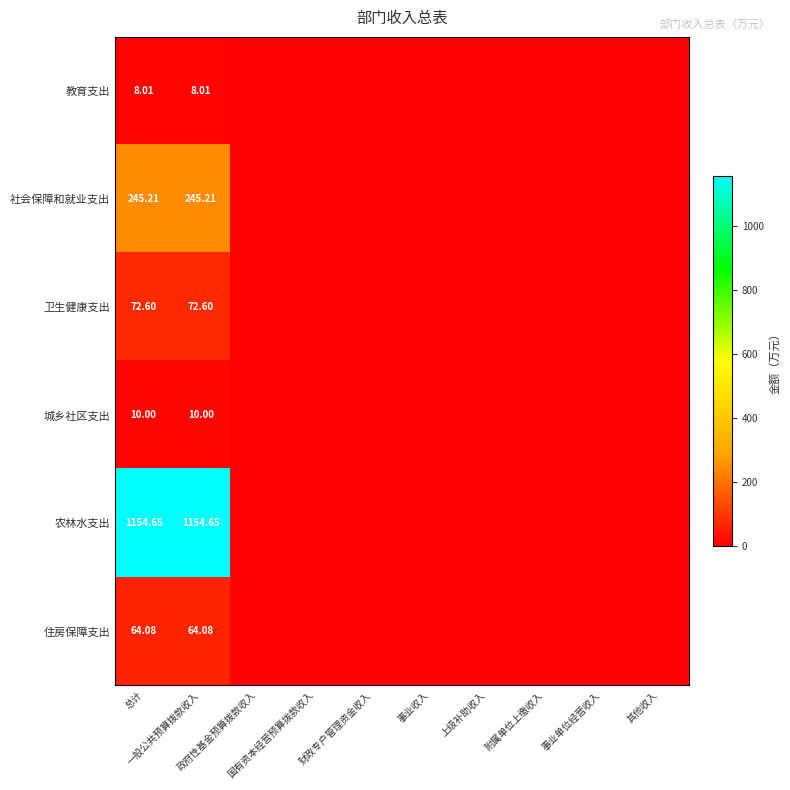

Which series has the largest range (max minus min)?

农林水支出